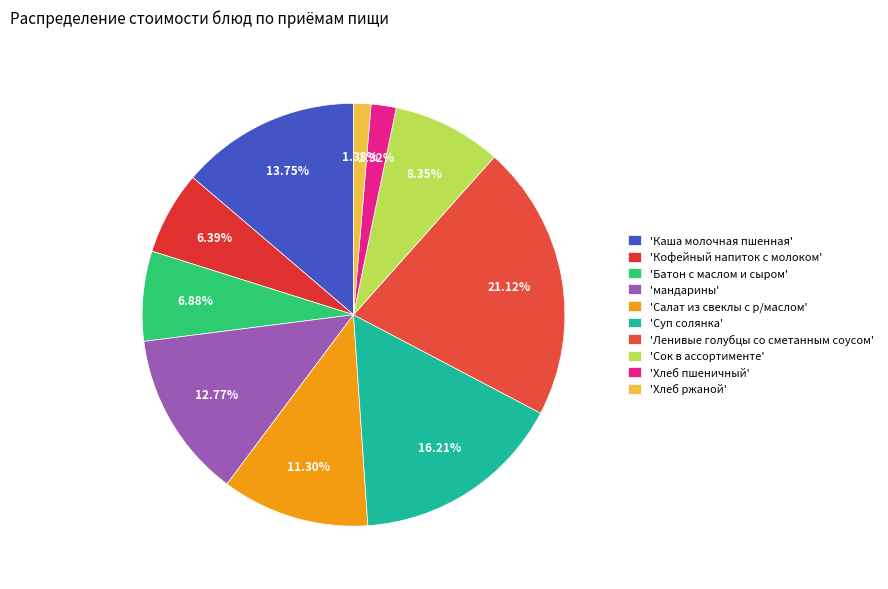

What is the largest slice in the pie chart?

'Ленивые голубцы со сметанным соусом'